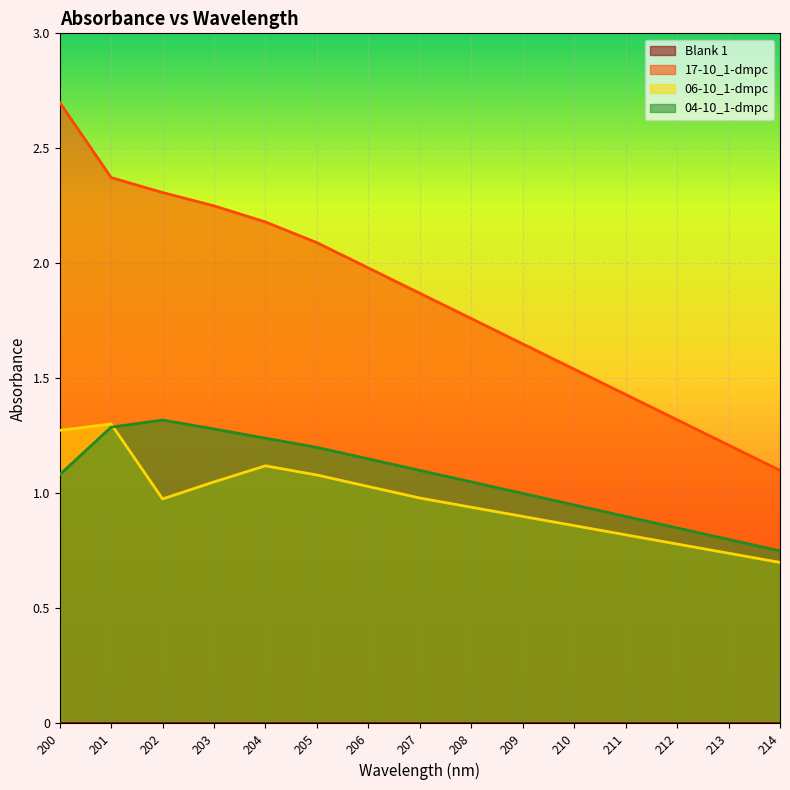

At which label does 17-10_1-dmpc reach its minimum?

214